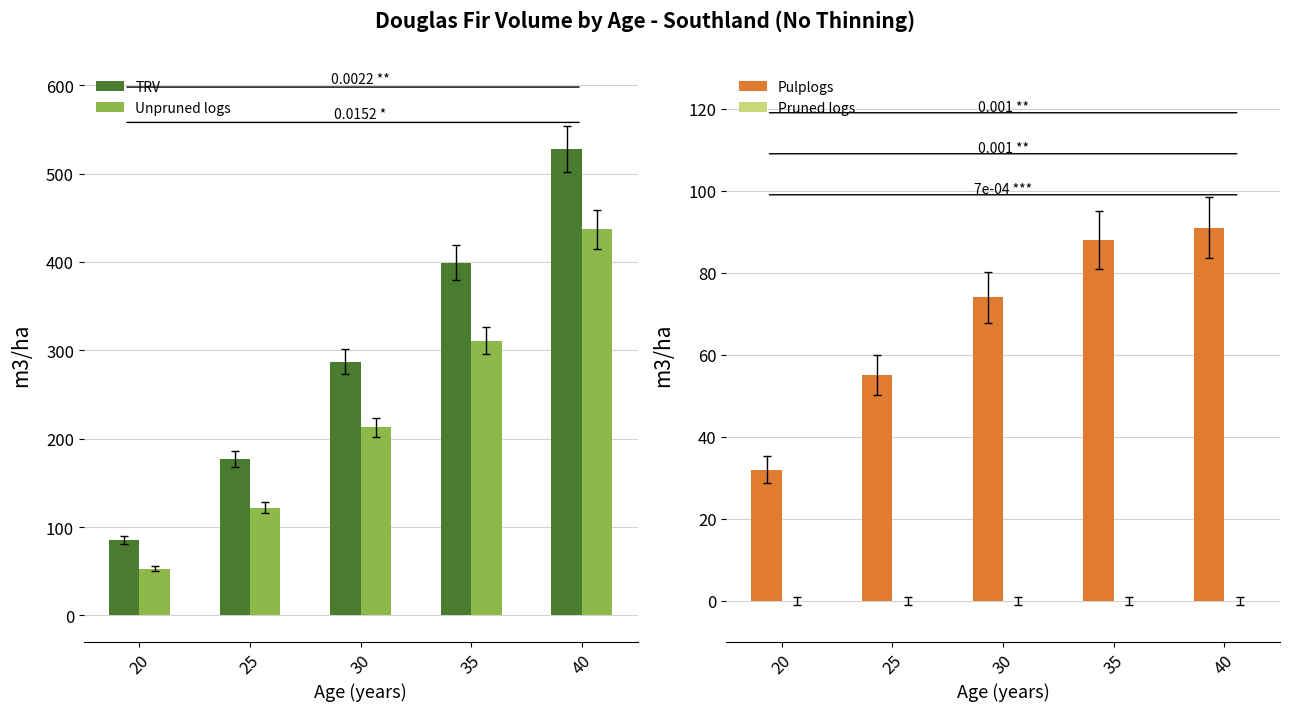

How many bars are there in total?

20